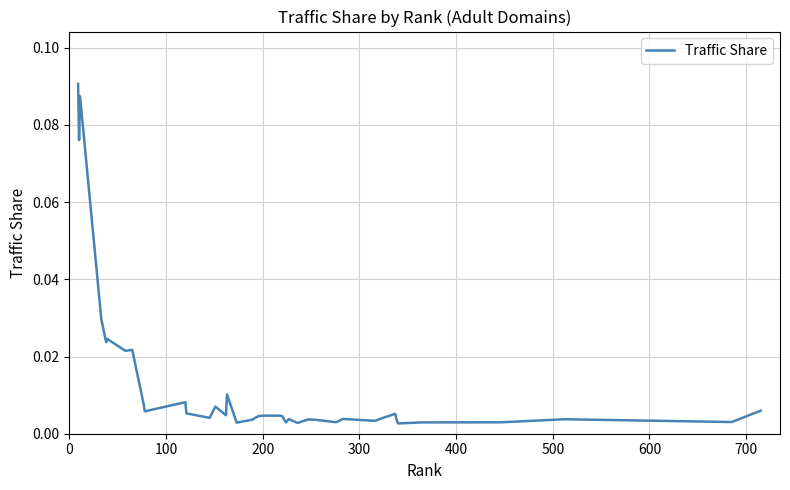

What is the difference between the maximum and minimum values?

0.1